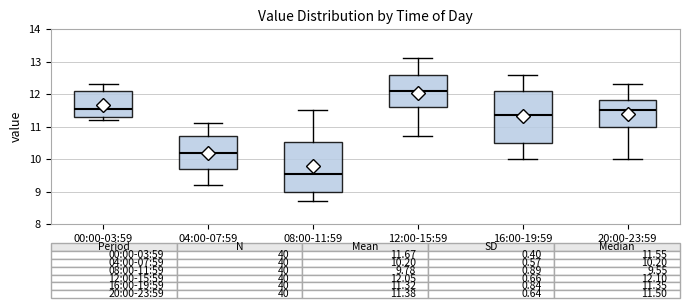

Which box's median line is the lowest?

08:00-11:59